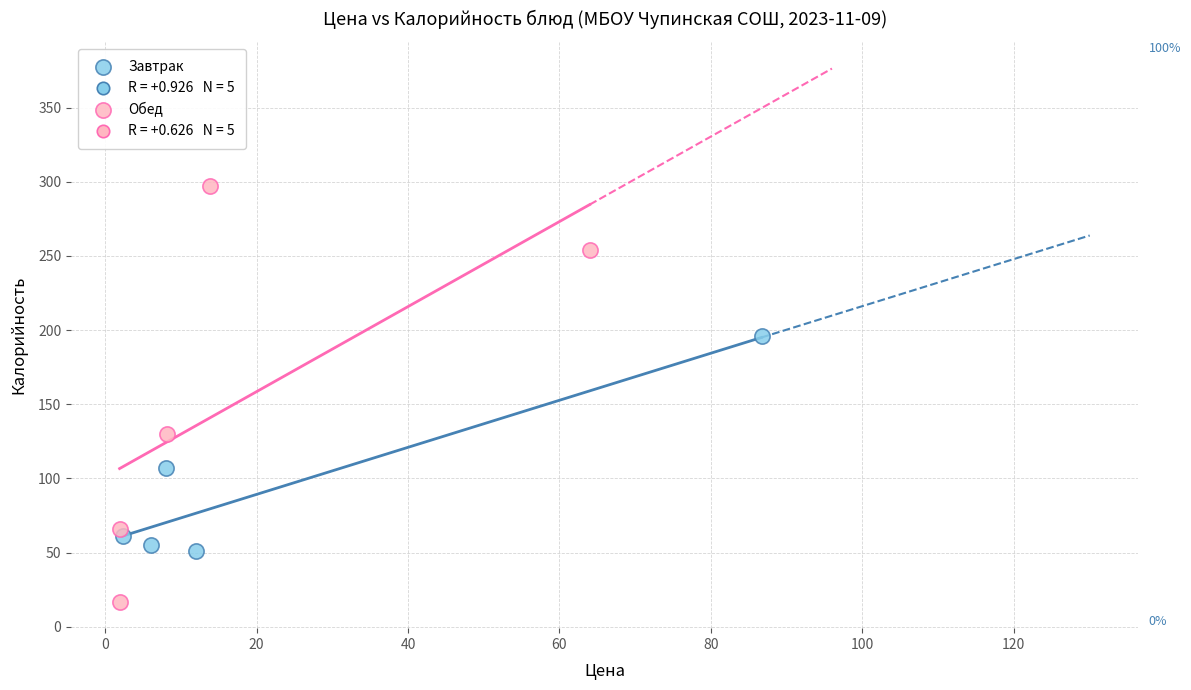

Which series contains the highest Y value?

Обед